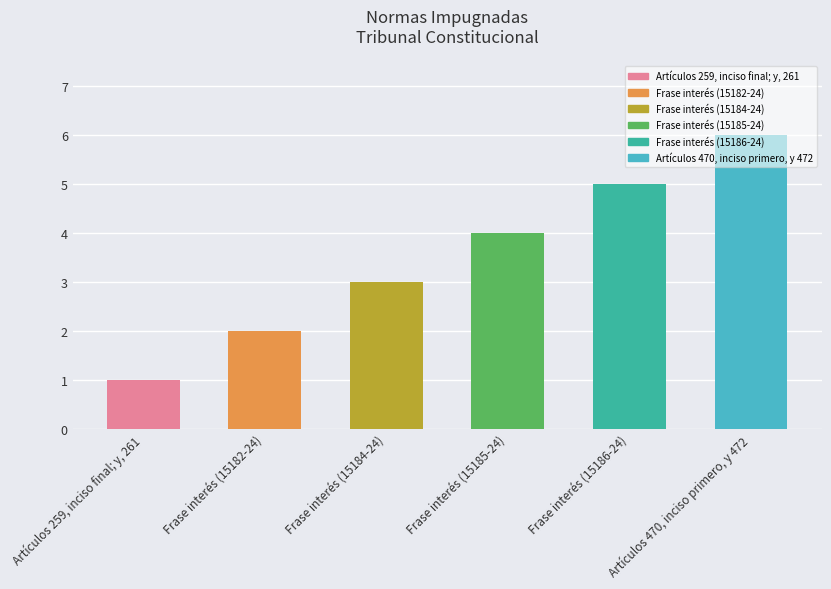

Is it true that the value at Frase interés (15182-24) is 2?

True